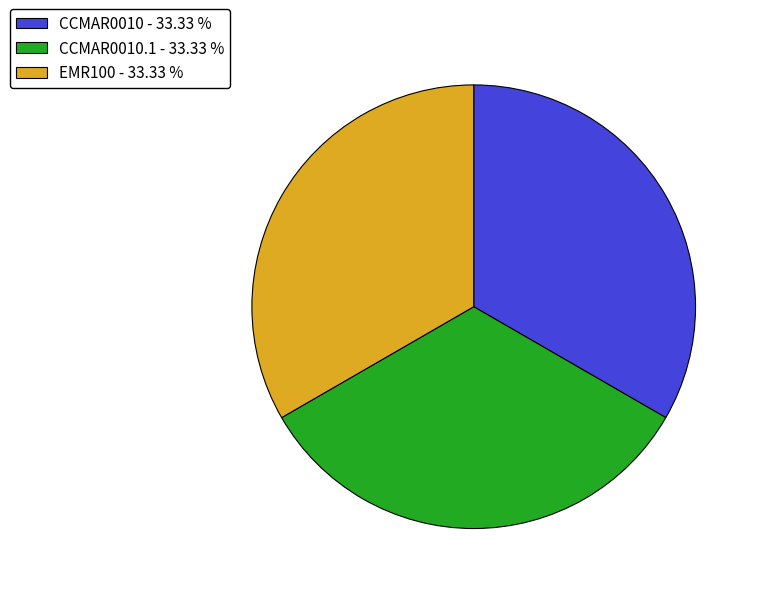

What is the ratio of the value at CCMAR0010 - 33.33 % to the value at CCMAR0010.1 - 33.33 %?

1.0